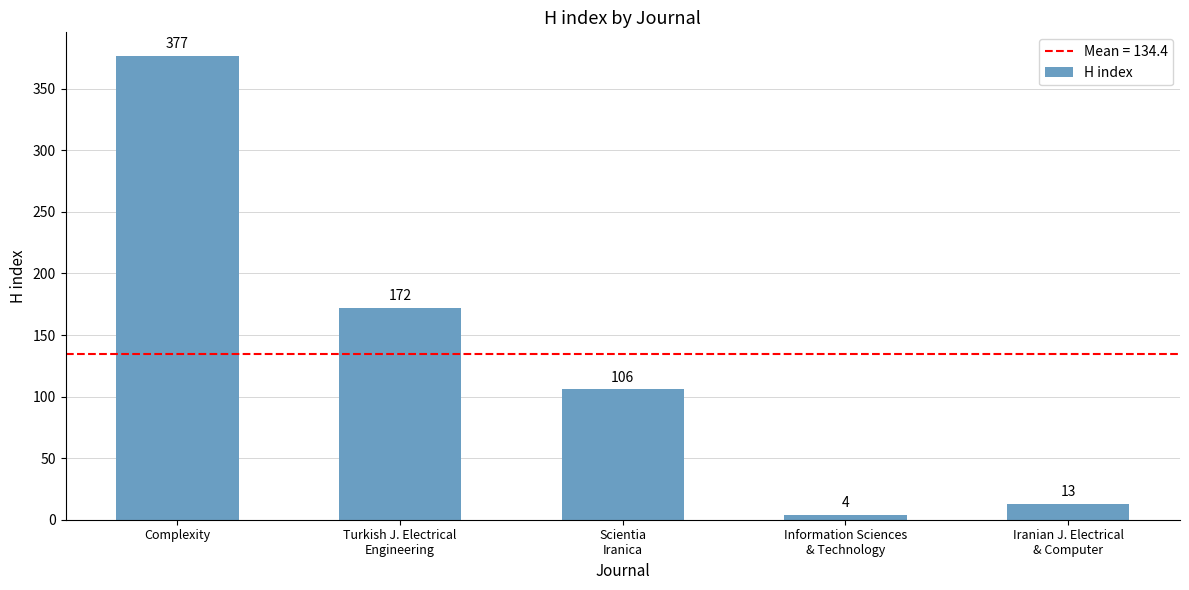

What is the average value?

134